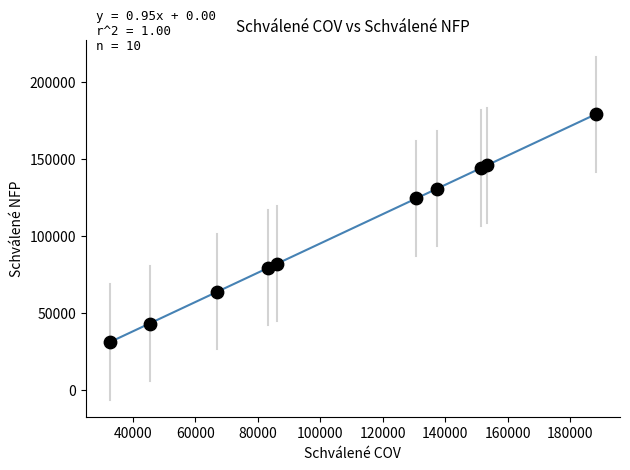

What is the range of Y values (max minus min)?

147714.6